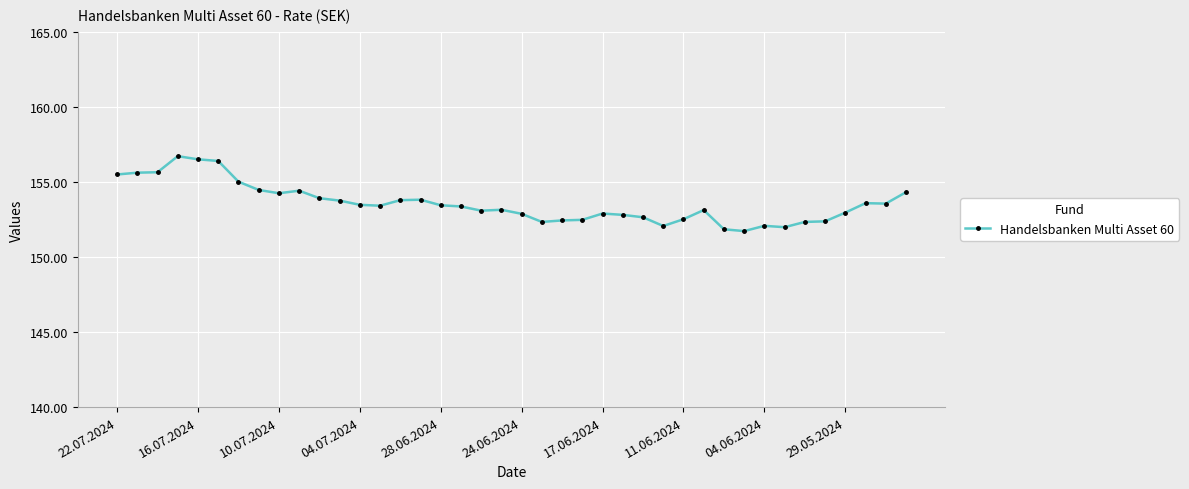

What is the difference between the maximum and second lowest values?

4.9